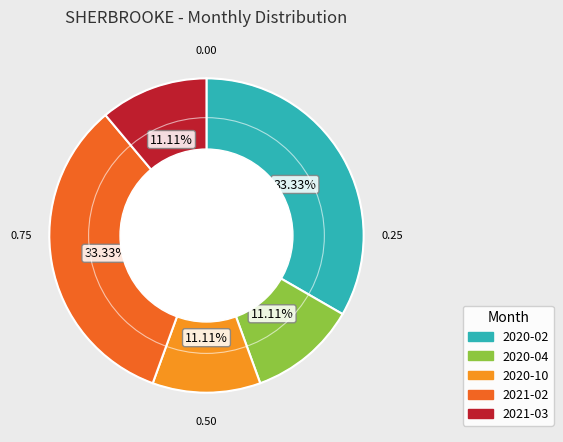

Does any single category account for the majority?

No